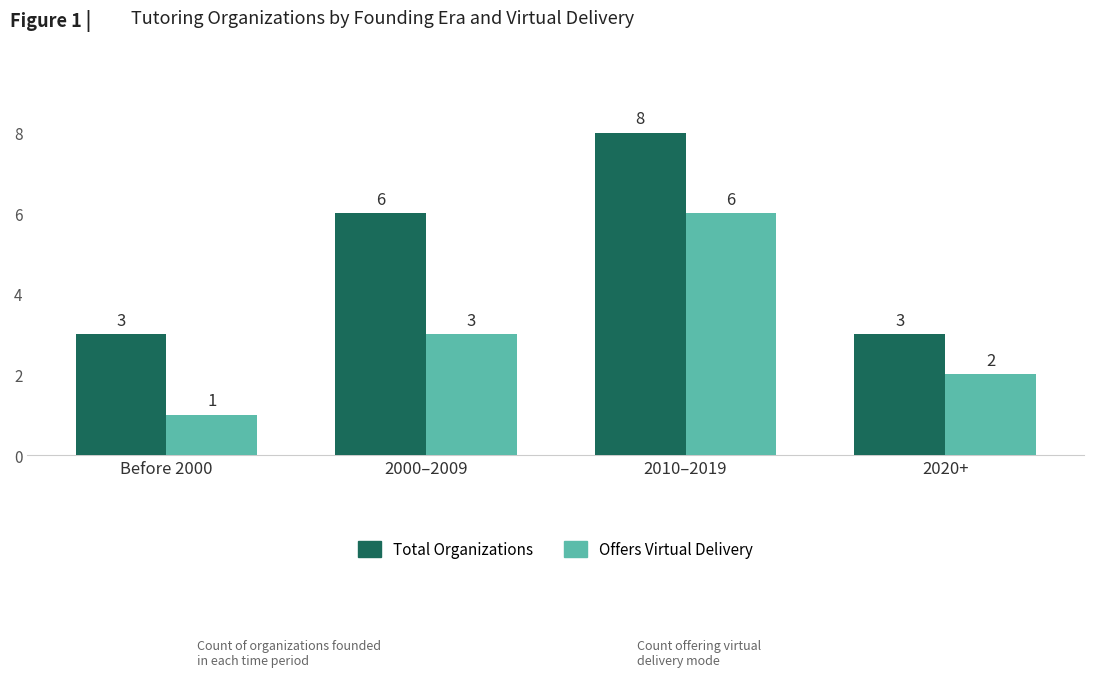

The Total Organizations series shows 3 at Before 2000. True or false?

True